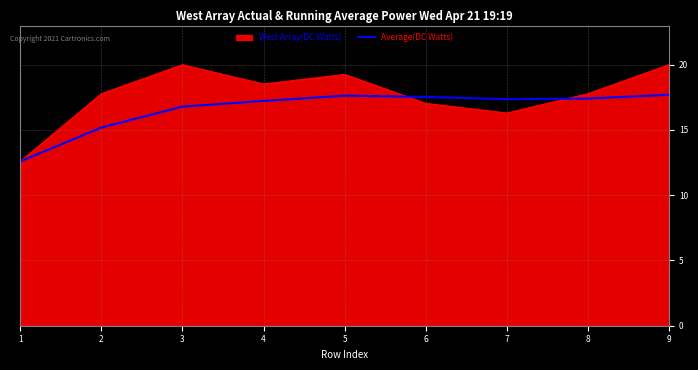

At which category does the chart reach its minimum across all series?

1